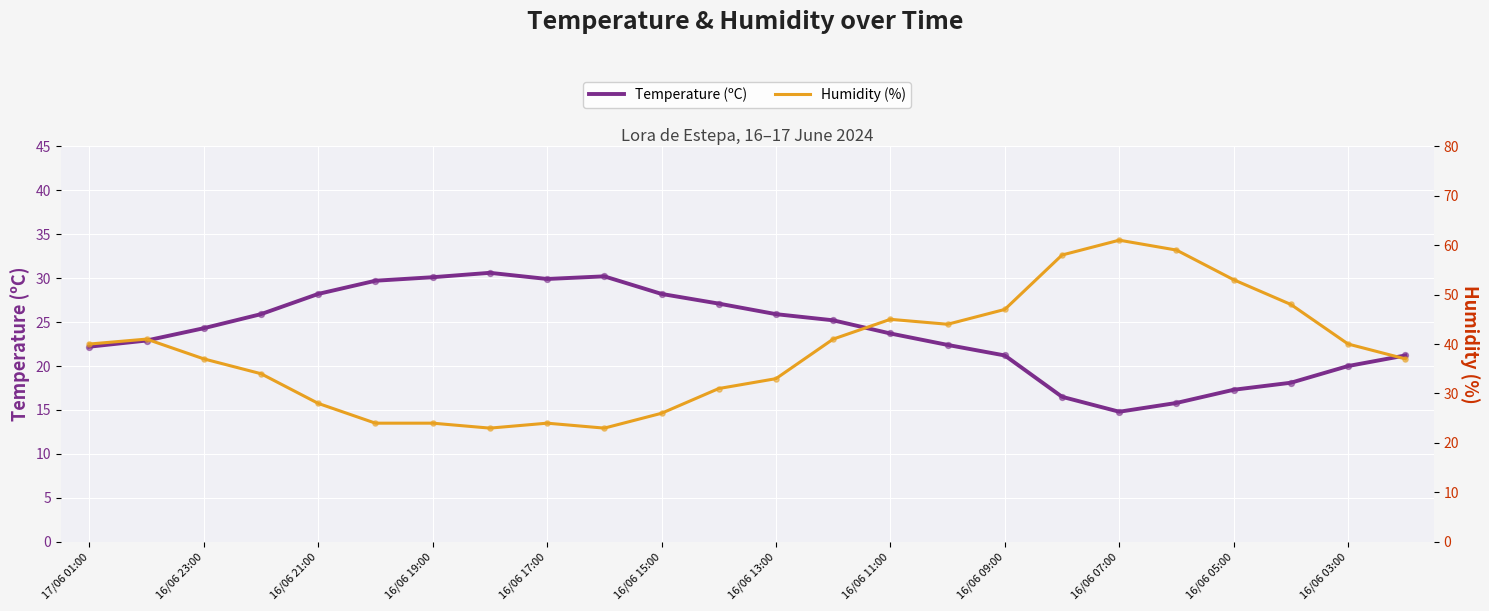

Which series contains the highest Y value?

Humidity (%)